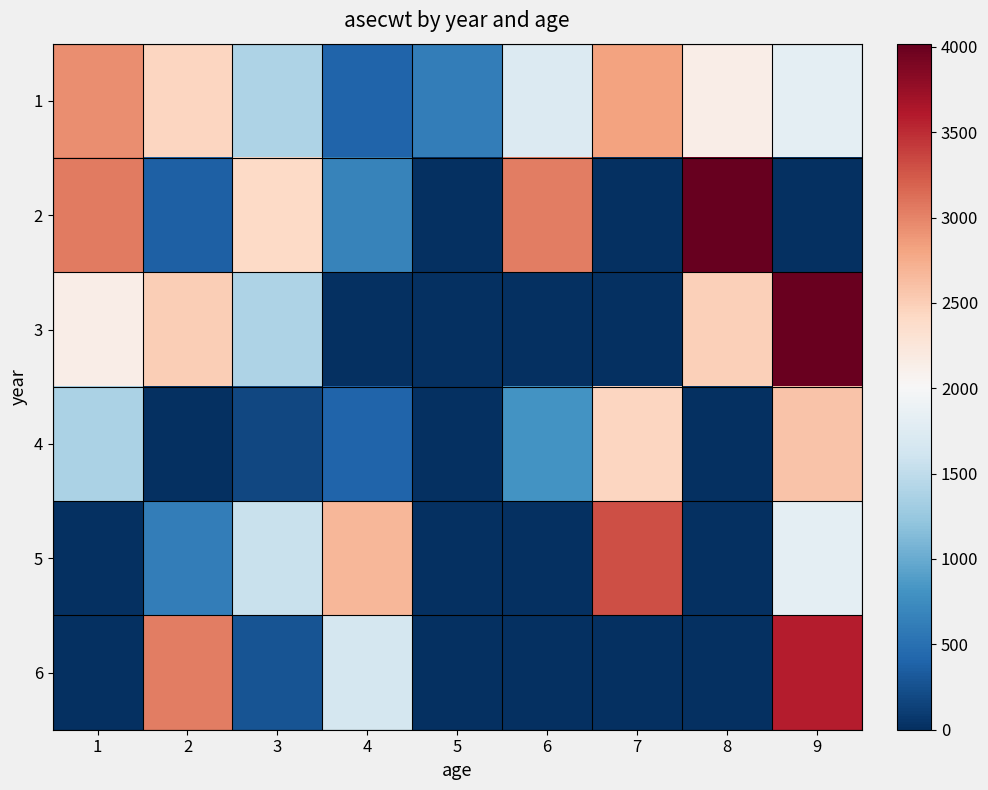

Which series has the largest total across all categories?

1